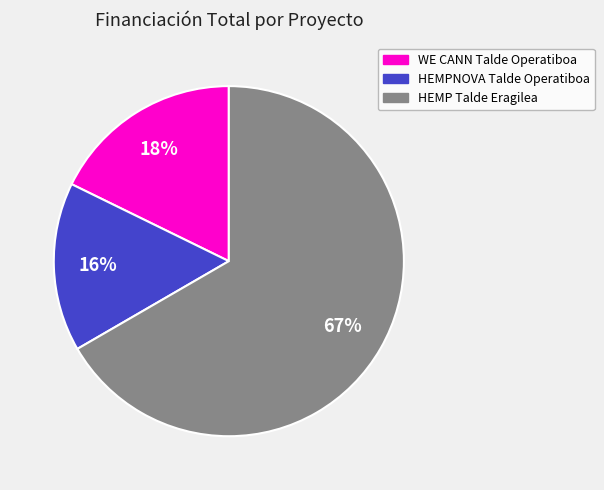

Which category has the biggest portion of the pie?

HEMP Talde Eragilea